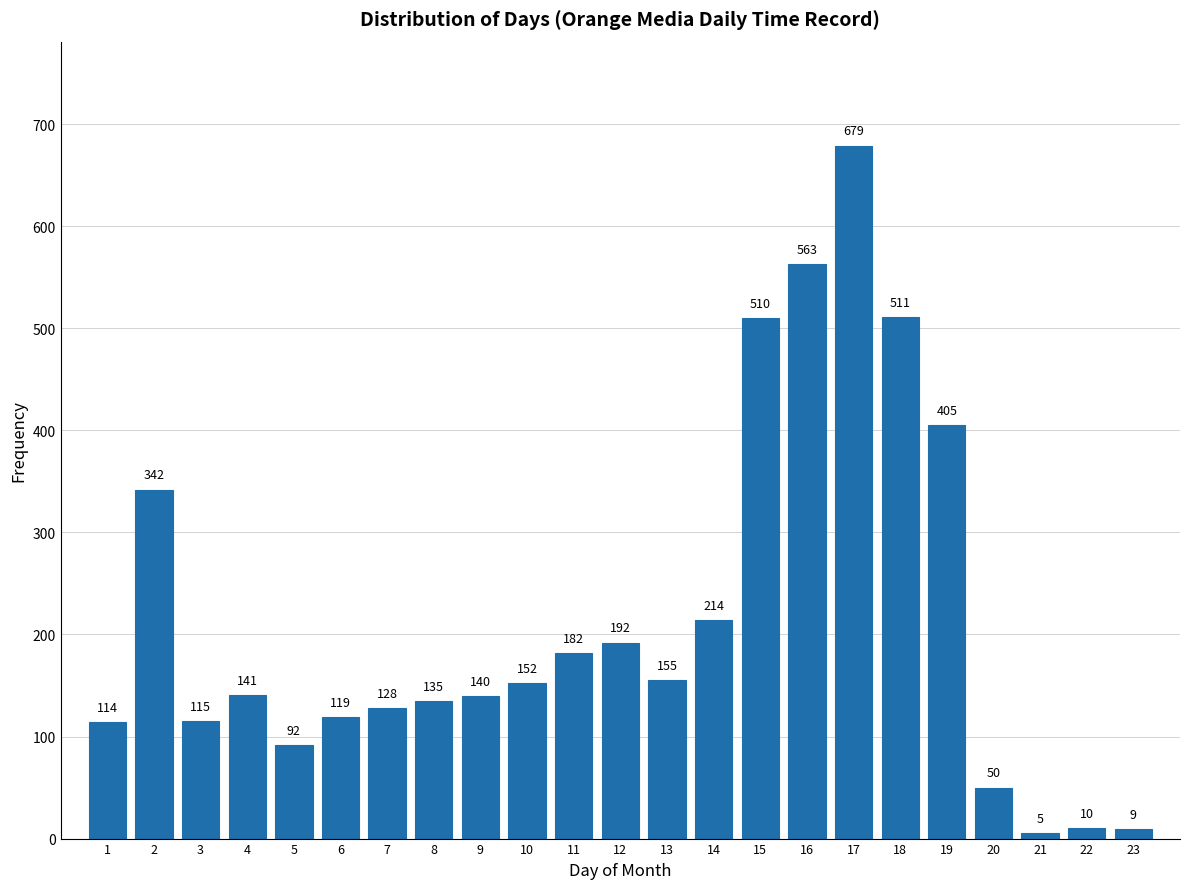

Reading left to right, list all the values displayed in this chart.

114	342	115	141	92	119	128	135	140	152	182	192	155	214	510	563	679	511	405	50	5	10	9